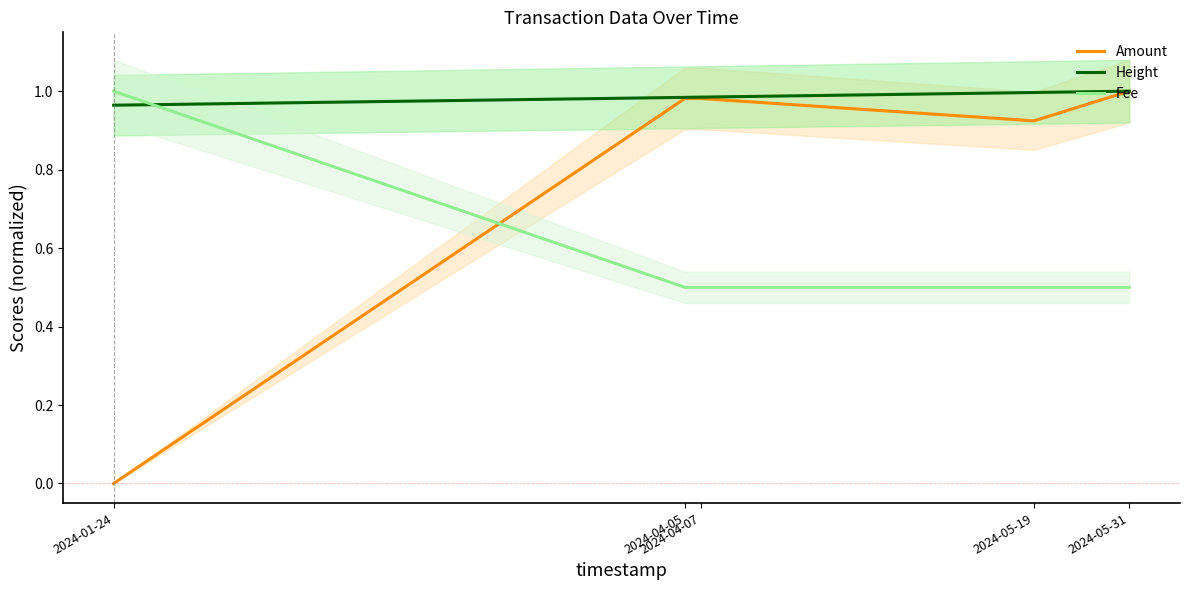

True or false: Height and Amount cross at least once.

False